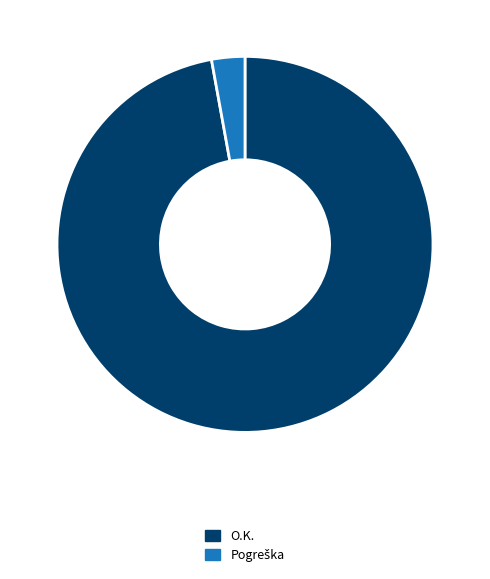

True or false: O.K. accounts for 97% of the total.

True